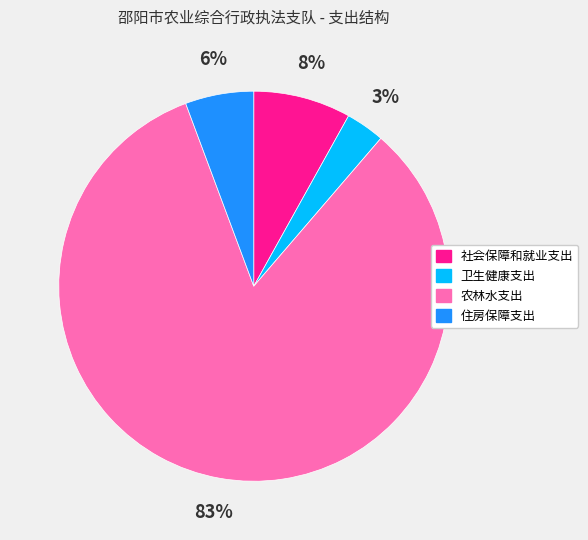

Which slice is the largest?

农林水支出